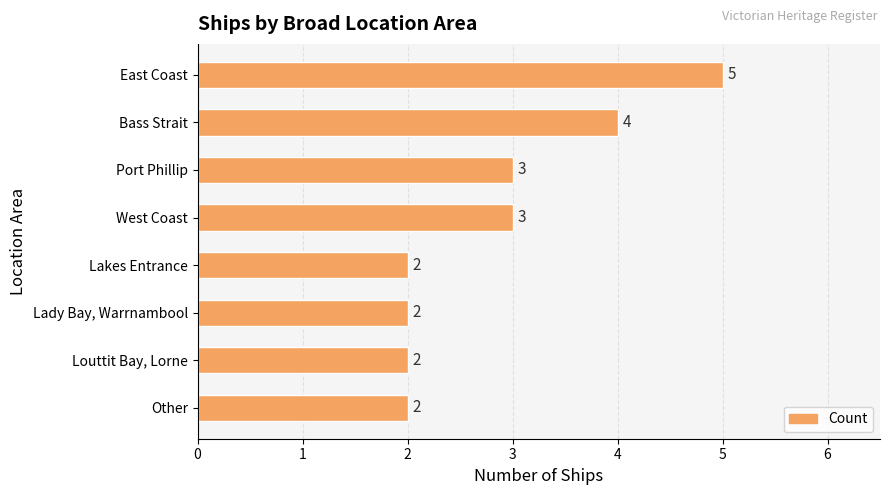

Reading top to bottom, what are all the values shown in this chart?

East Coast=5	Bass Strait=4	Port Phillip=3	West Coast=3	Lakes Entrance=2	Lady Bay, Warrnambool=2	Louttit Bay, Lorne=2	Other=2